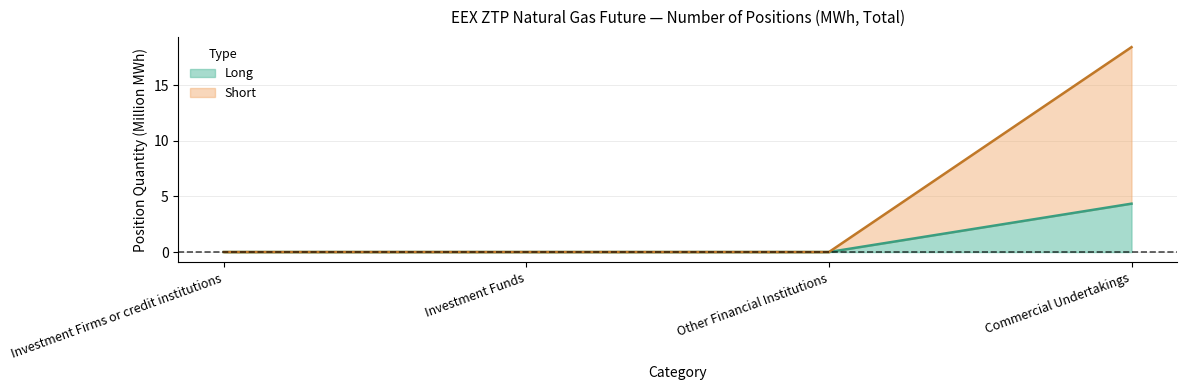

What position from the right is Investment Funds?

3